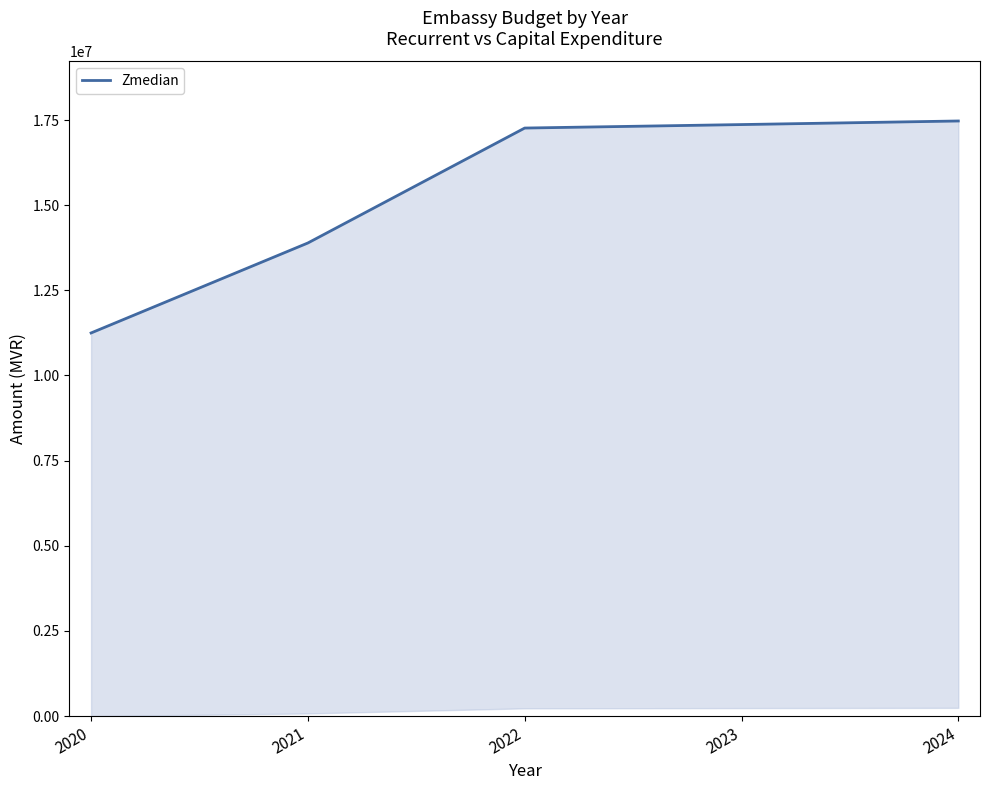

What is the sum of the values at 2022 and 2024?

34735178